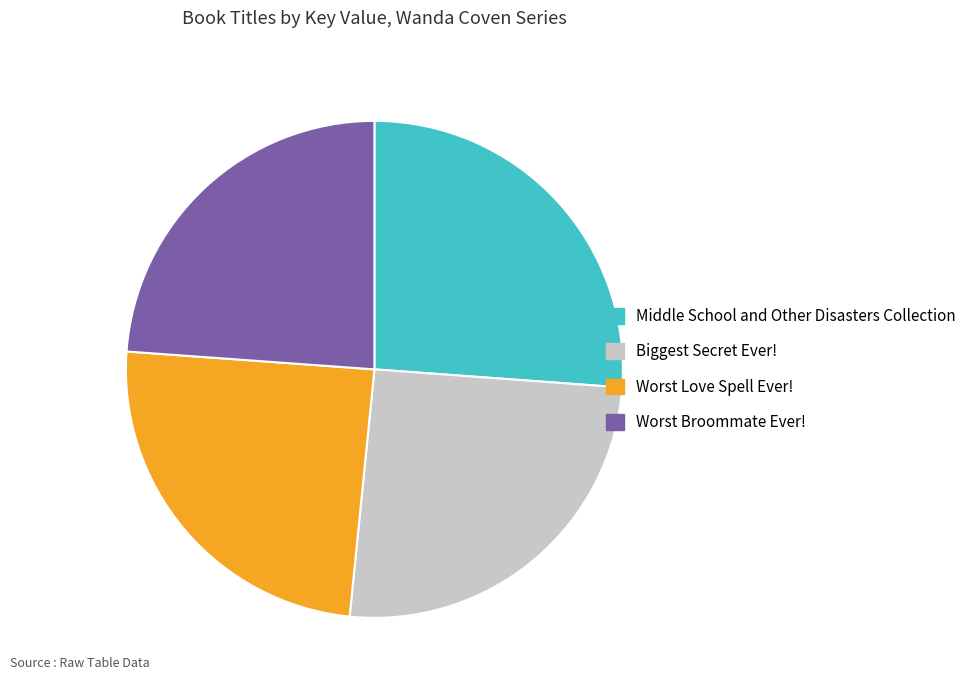

What is the smallest slice in the pie chart?

Worst Broommate Ever!